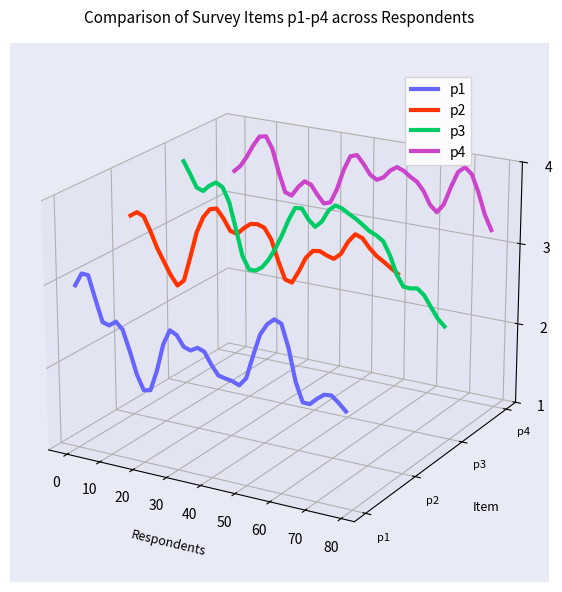

What is the label of the 21st point from the left?

20